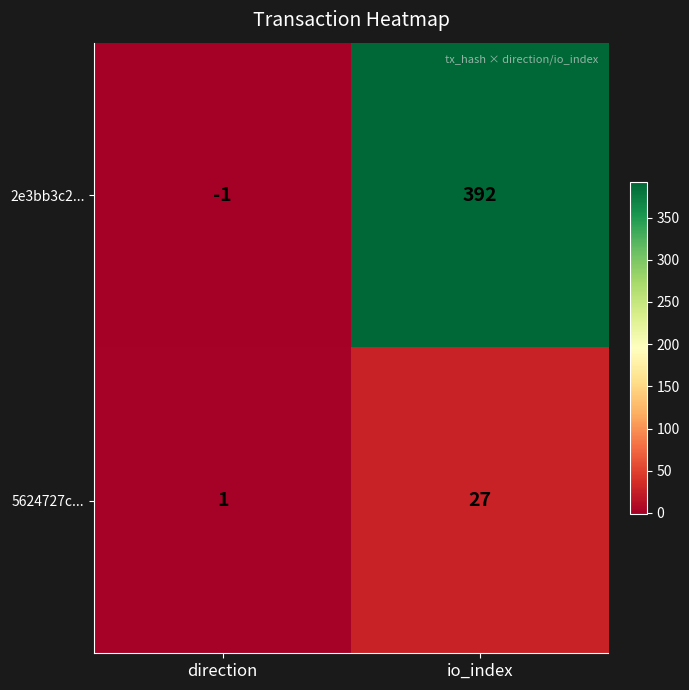

Count the number of data series in this chart.

2